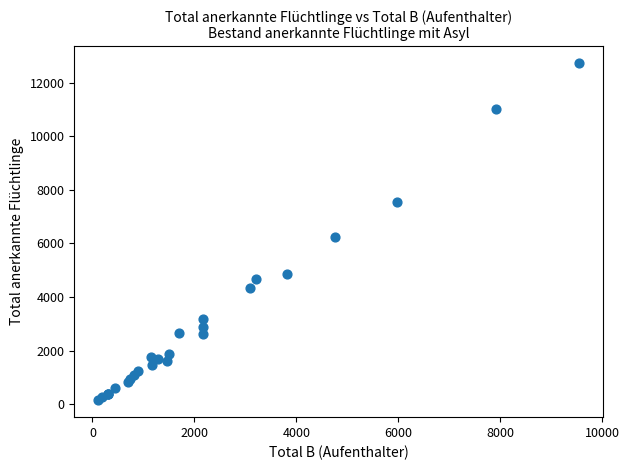

What Y value in the scatter plot is closest to 6436?

6250